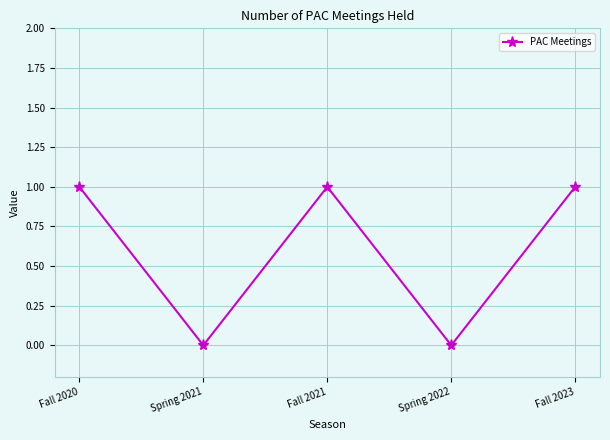

What is the difference between the maximum and minimum values?

1